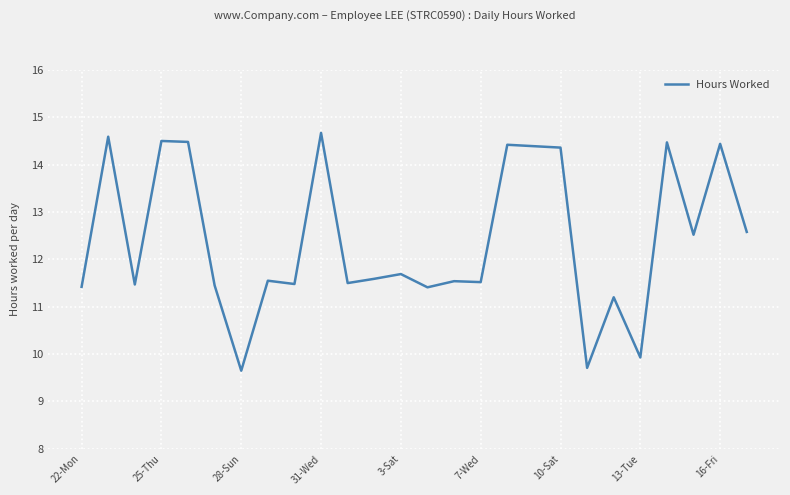

What is the difference between the maximum and second lowest values?

5.0